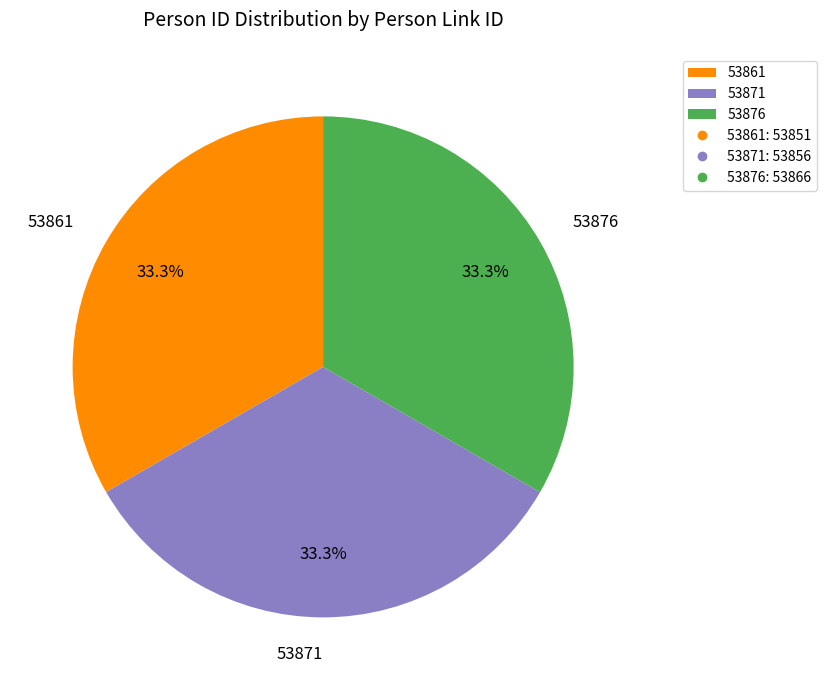

What is the ratio of the value at 53871 to the value at 53861?

1.0